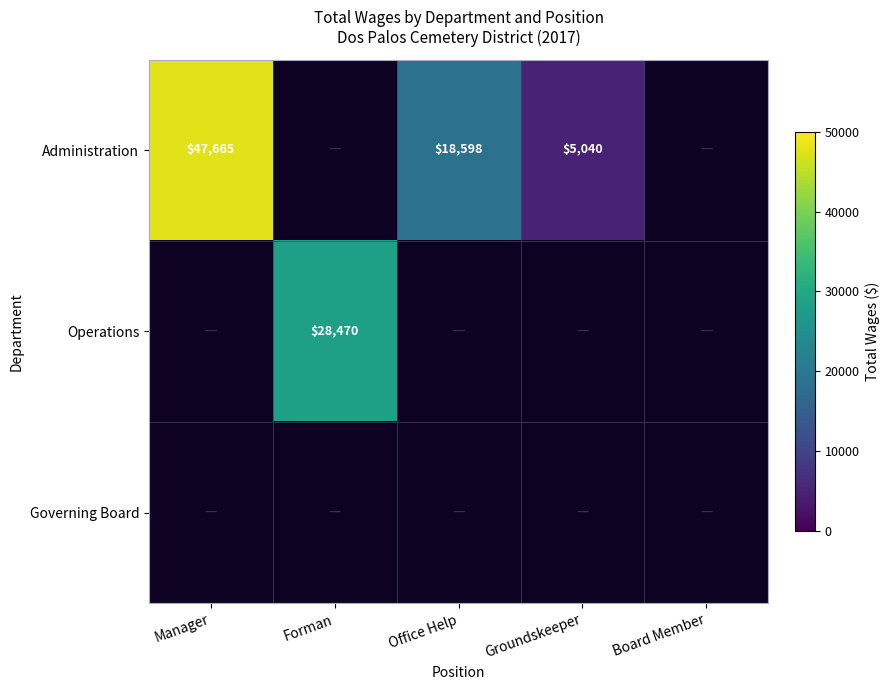

The Operations series shows 50517 at Forman. True or false?

False